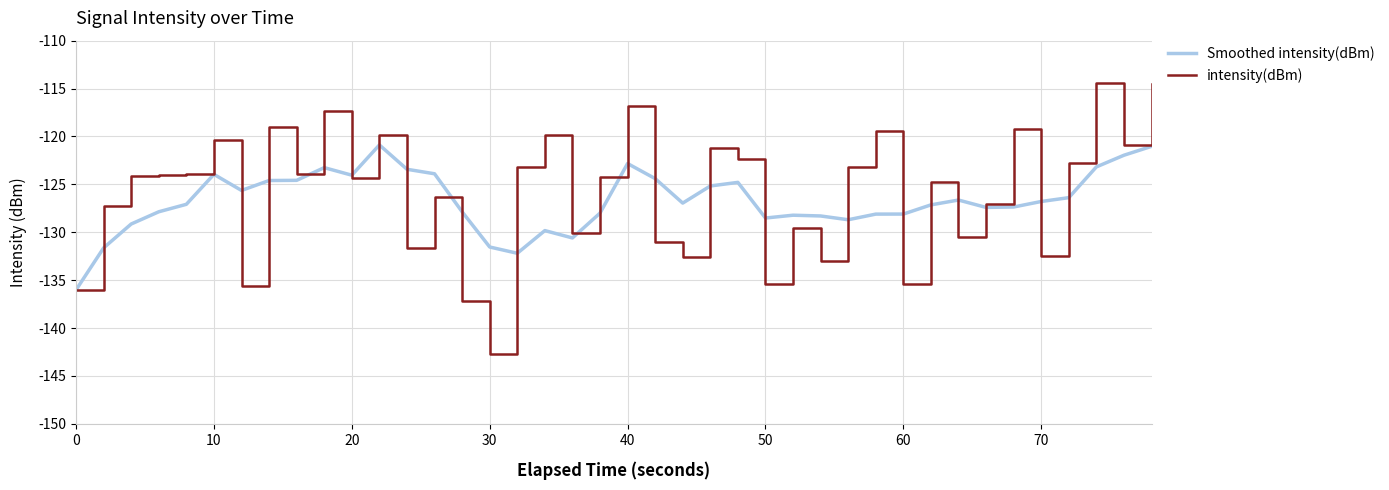

Rank the series by their maximum value, from lowest to highest.

Smoothed intensity(dBm), intensity(dBm)